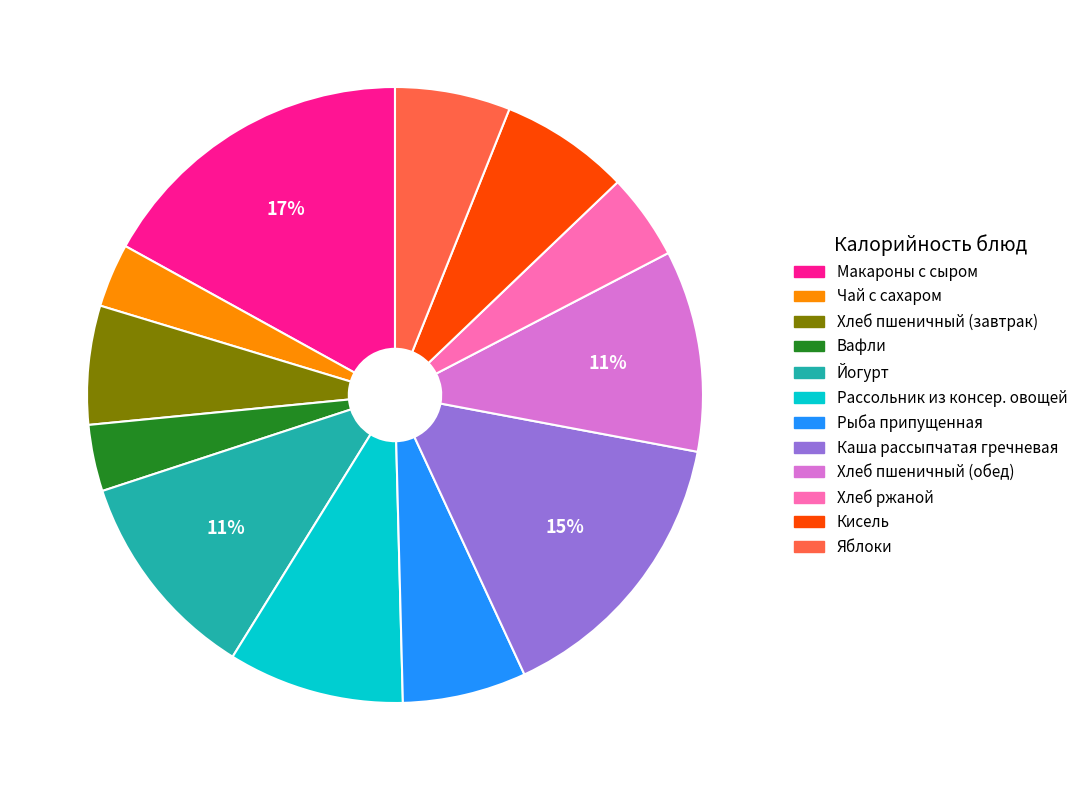

How many segments does this pie chart have?

12